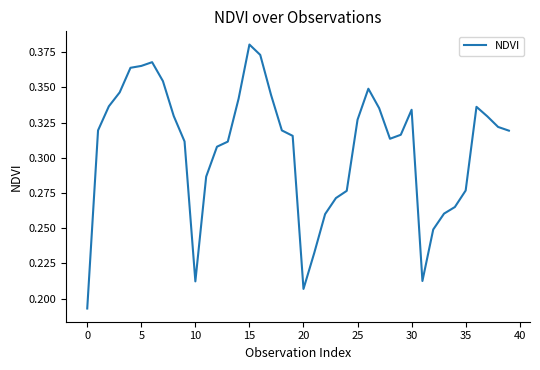

What is the sum of all values?

12.3